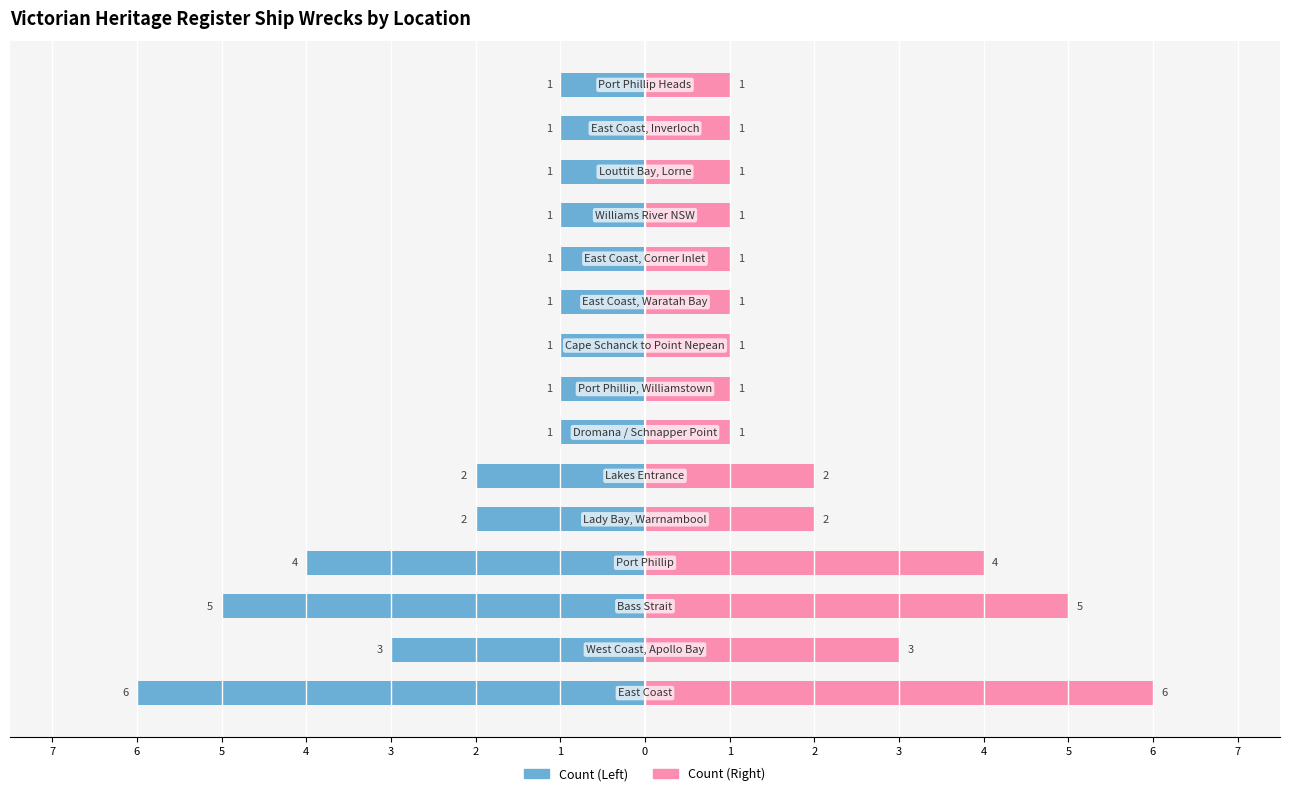

At how many categories does at least one series exceed 1?

6